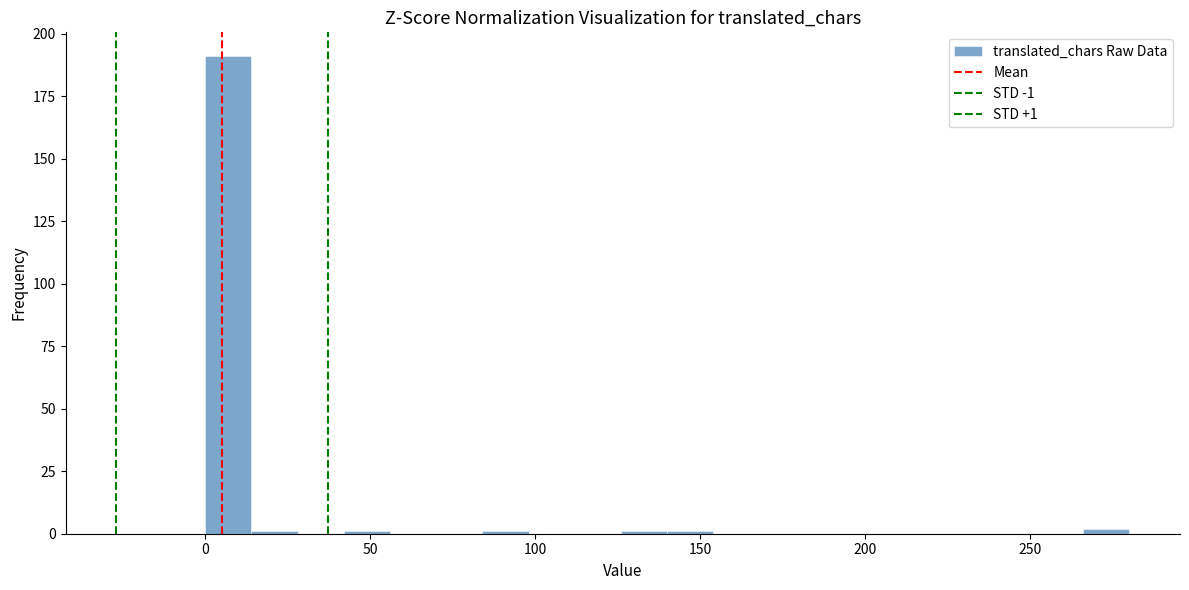

Around what value on the x-axis is the tallest bar? Give the approximate position of its centre, as read against the axis.

5